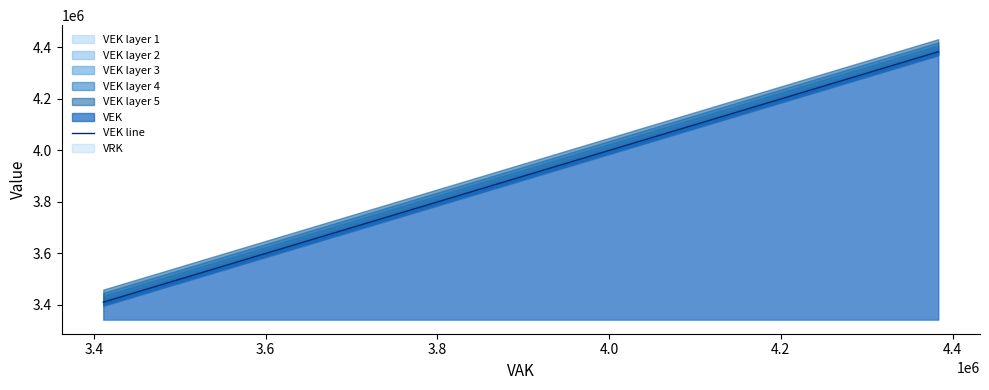

Count the number of categories in the chart.

28